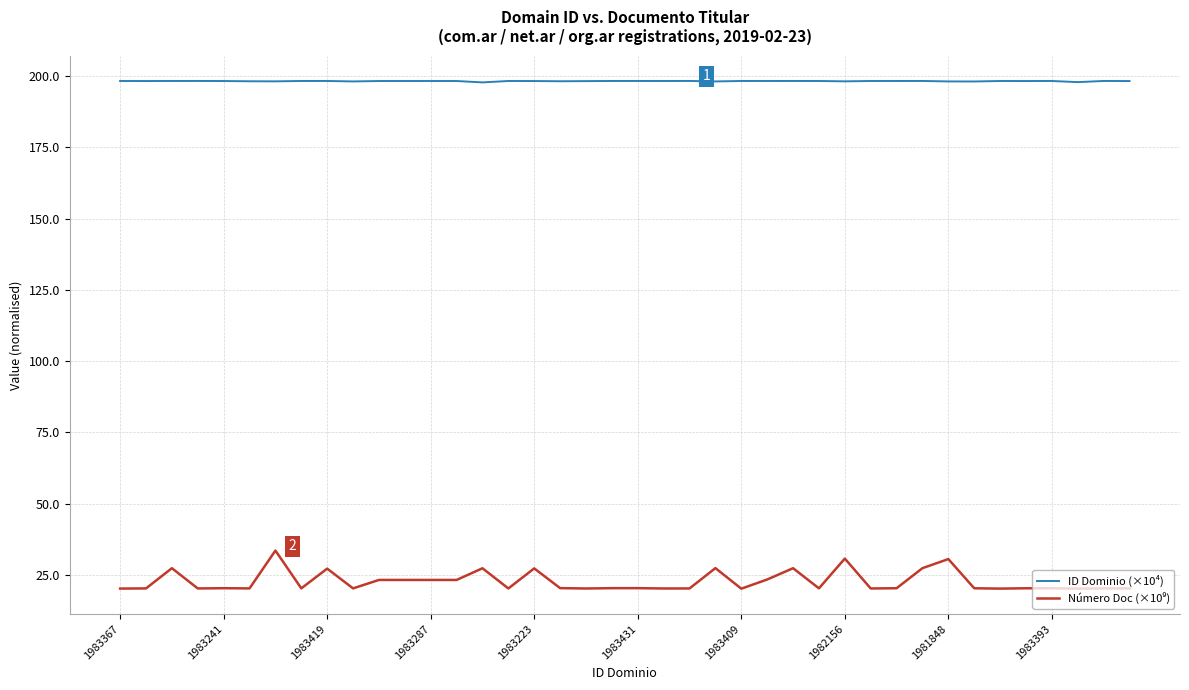

Which series has the largest total across all categories?

ID Dominio (×10⁴)